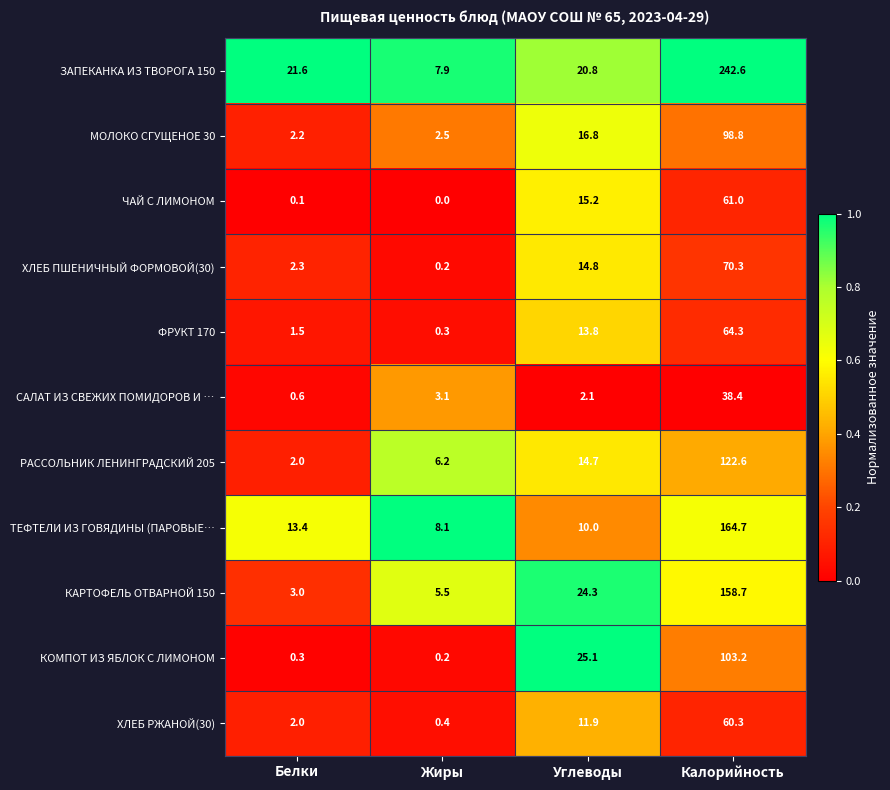

Where does the ФРУКТ 170 series first go above 13?

Углеводы